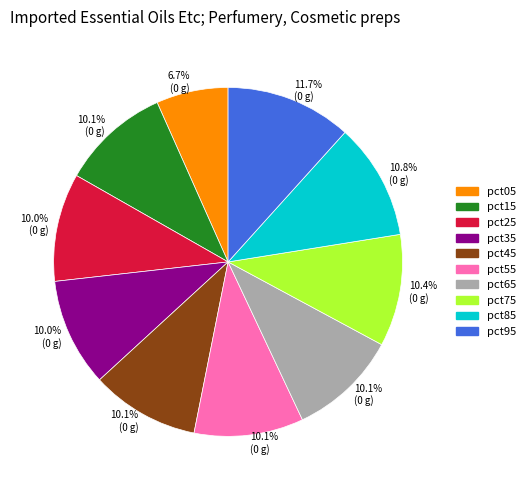

What percentage is the pct35 slice, to the nearest percent?

10%